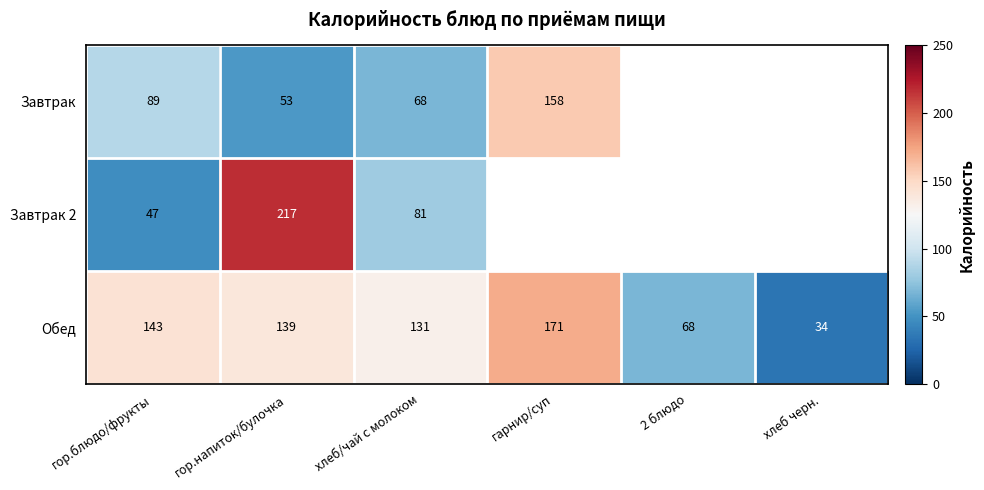

Between гарнир/суп and гор.напиток/булочка, which is larger?

гарнир/суп